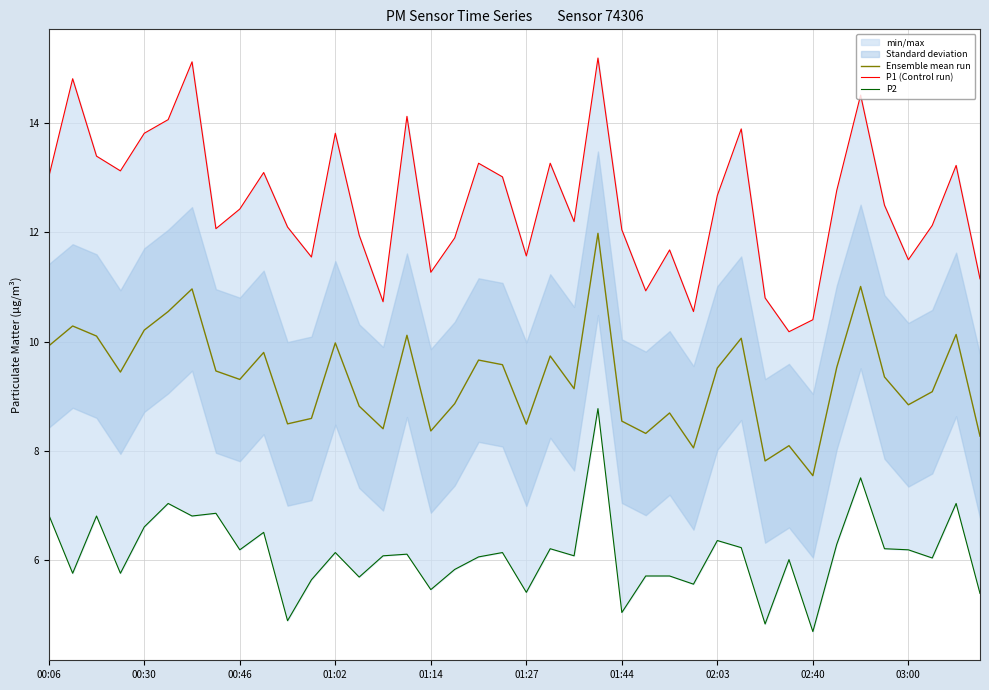

What is the minimum value for Ensemble mean run?

7.5